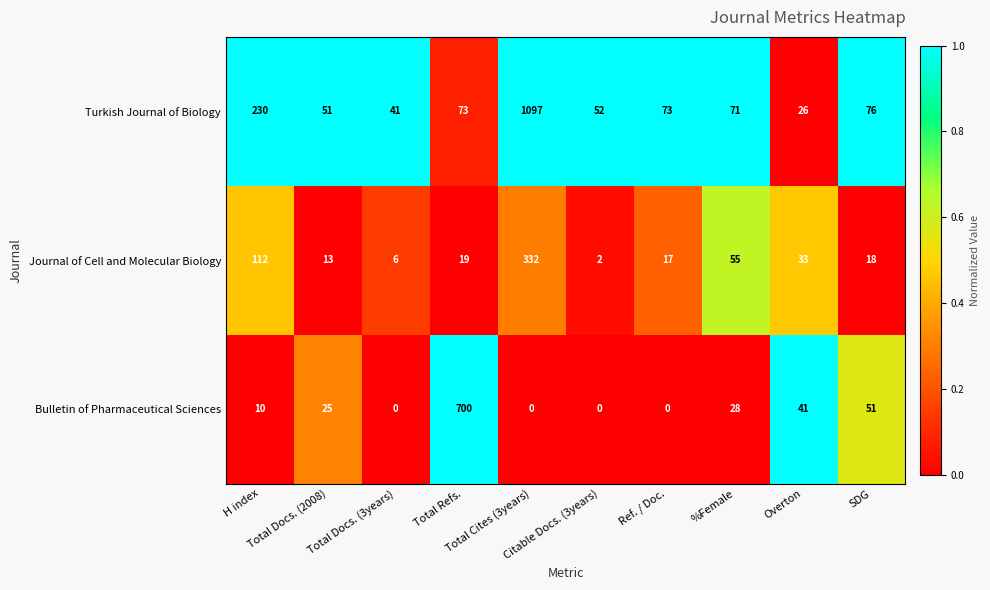

At how many categories does at least one series exceed 224?

3